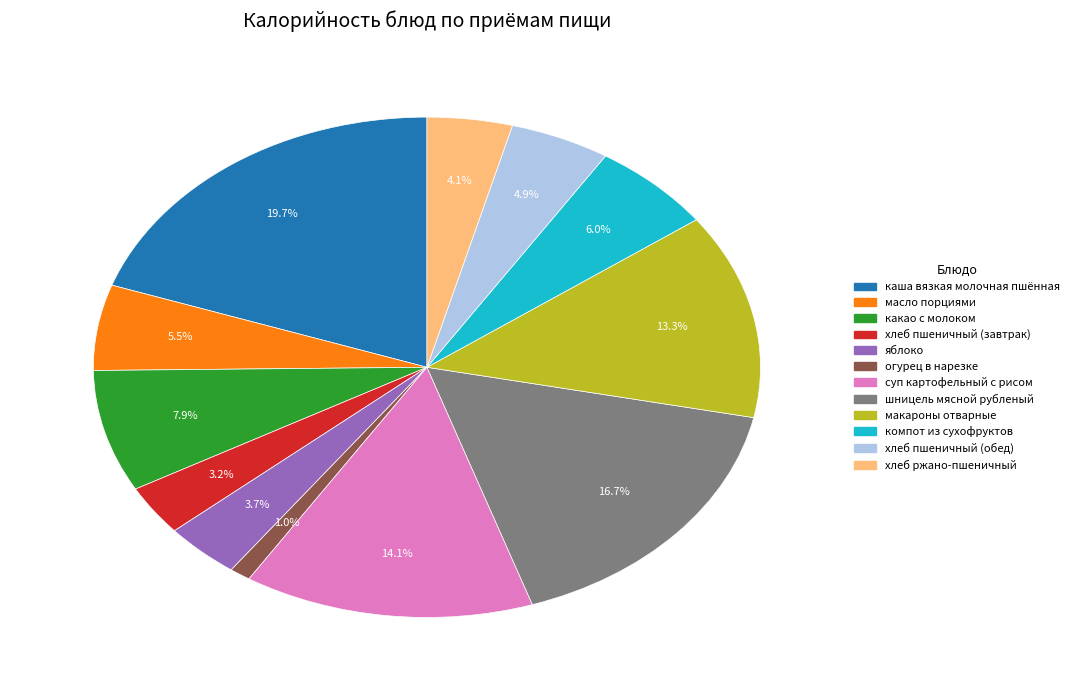

Which has a higher value, огурец в нарезке or компот из сухофруктов?

компот из сухофруктов